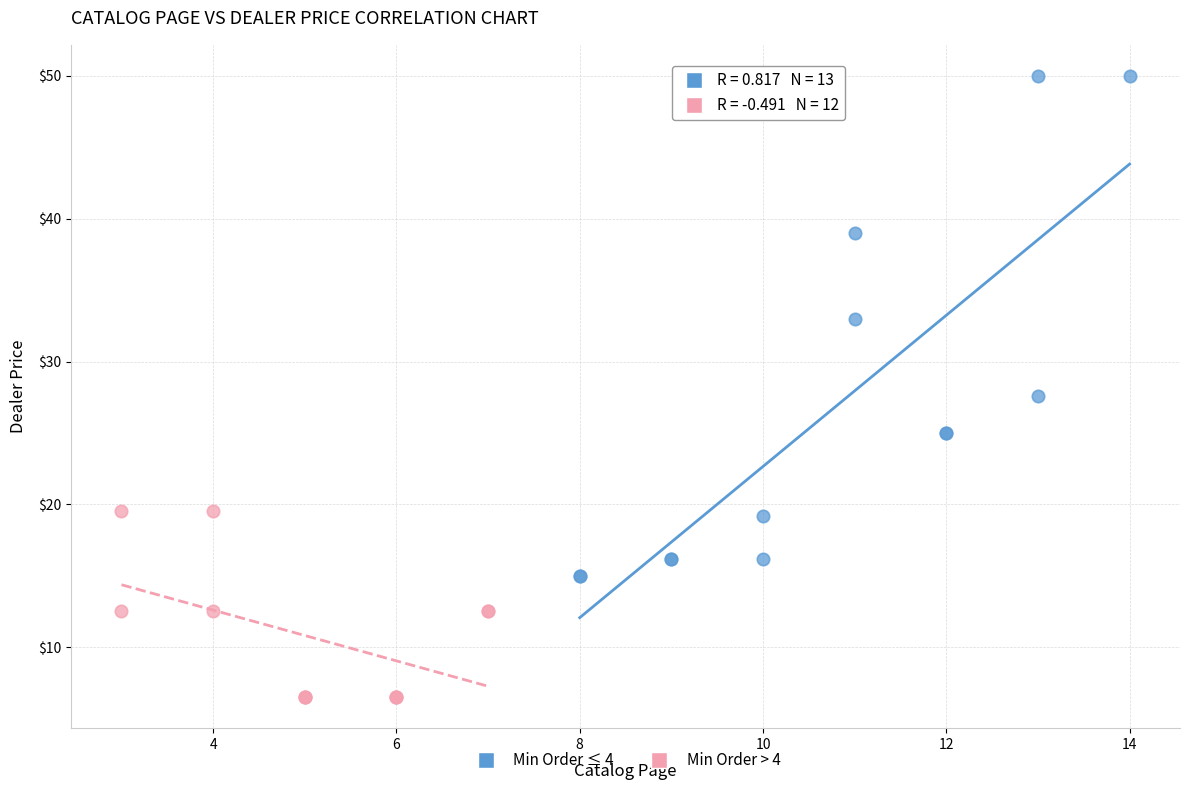

Which series has the widest spread of Y values?

Min Order ≤ 4